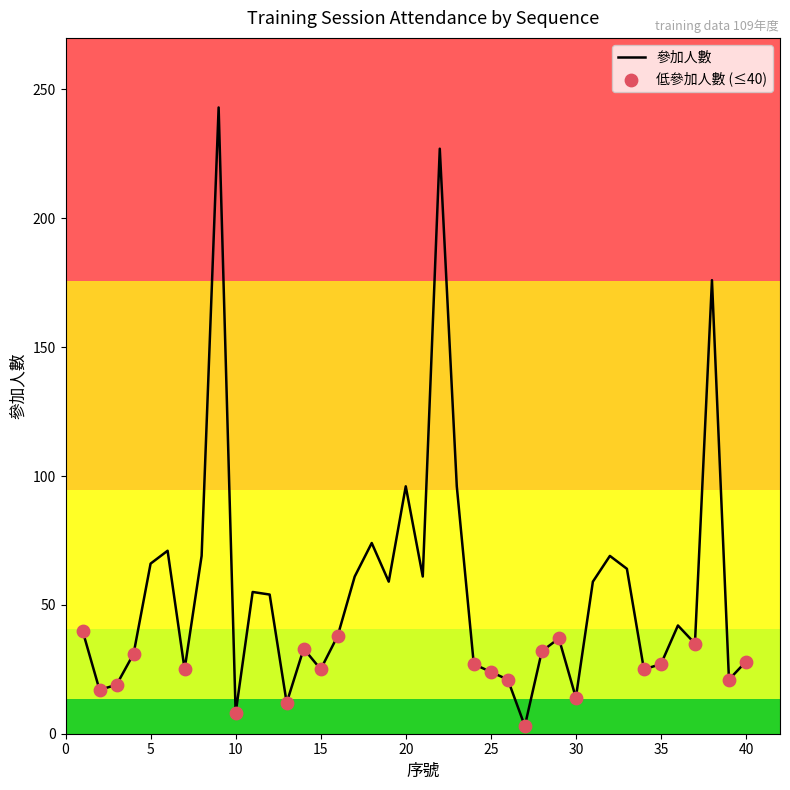

What is the greatest value displayed?

243